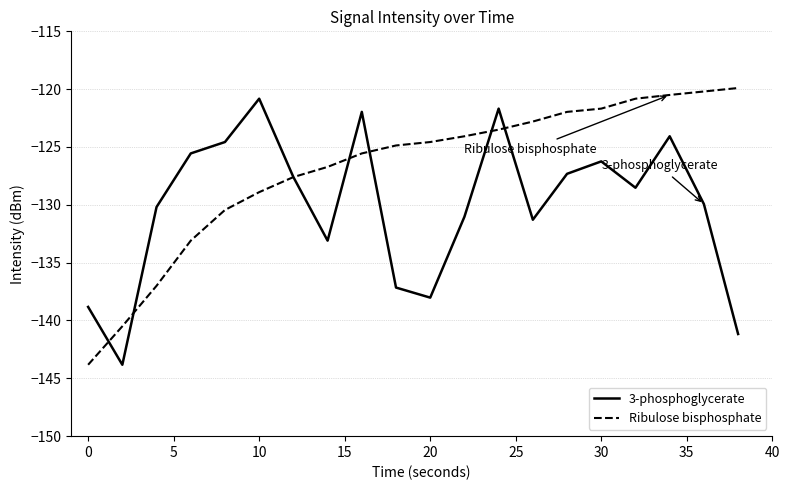

What is the maximum value for 3-phosphoglycerate?

-120.8